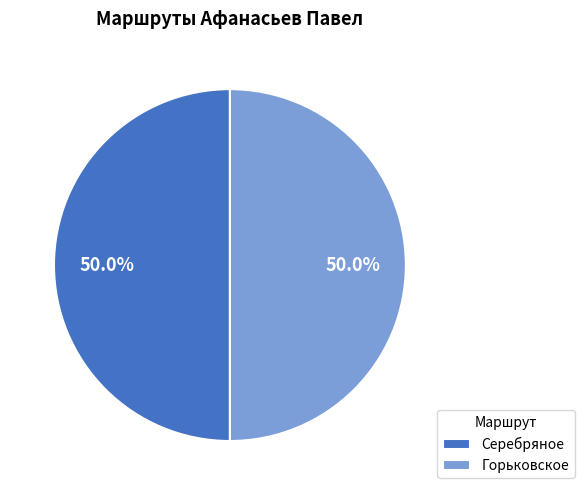

The Горьковское slice represents 44% of the pie. True or false?

False